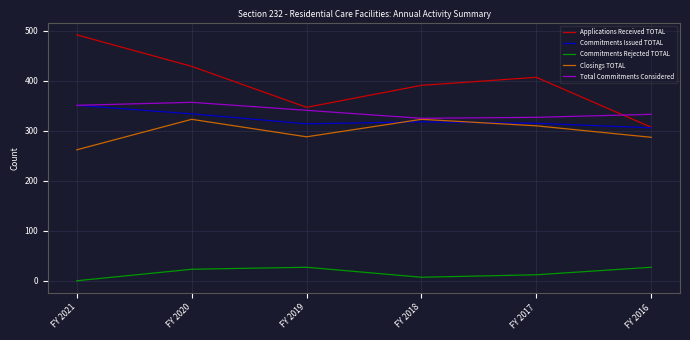

What are all the series names shown in the legend?

Applications Received TOTAL, Commitments Issued TOTAL, Commitments Rejected TOTAL, Closings TOTAL, Total Commitments Considered